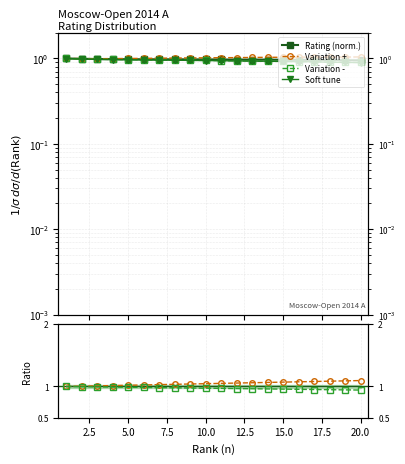

What are all the series names shown in the legend?

Rating (norm.), Variation +, Variation -, Soft tune